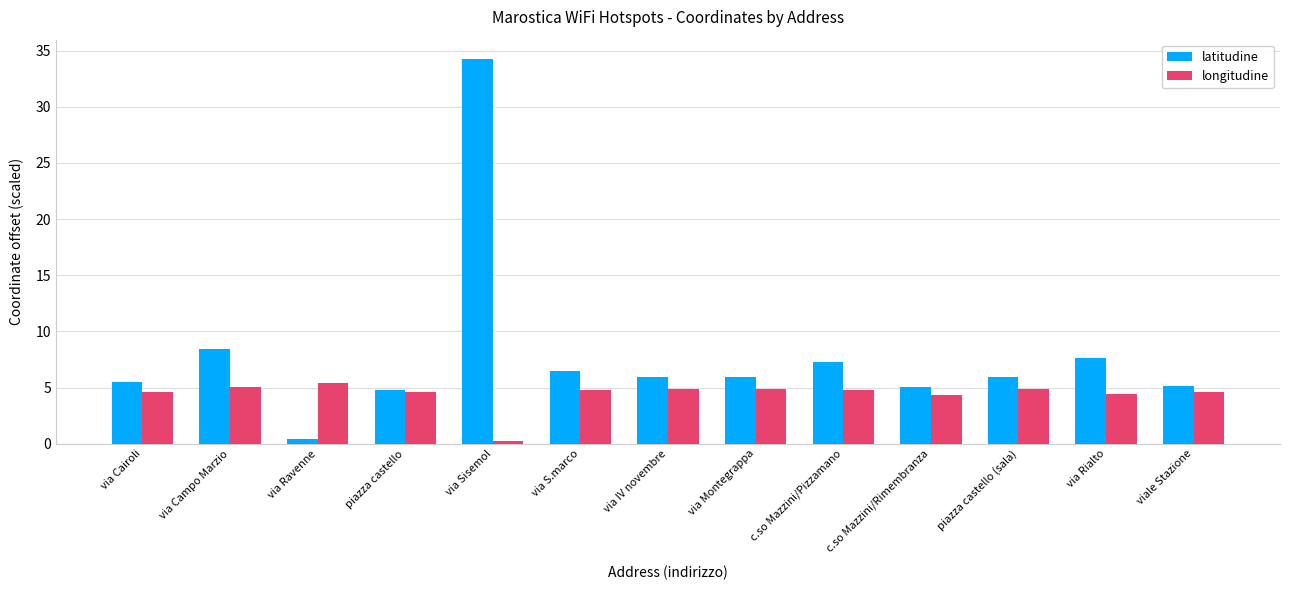

What is the minimum value shown in the chart?

0.2